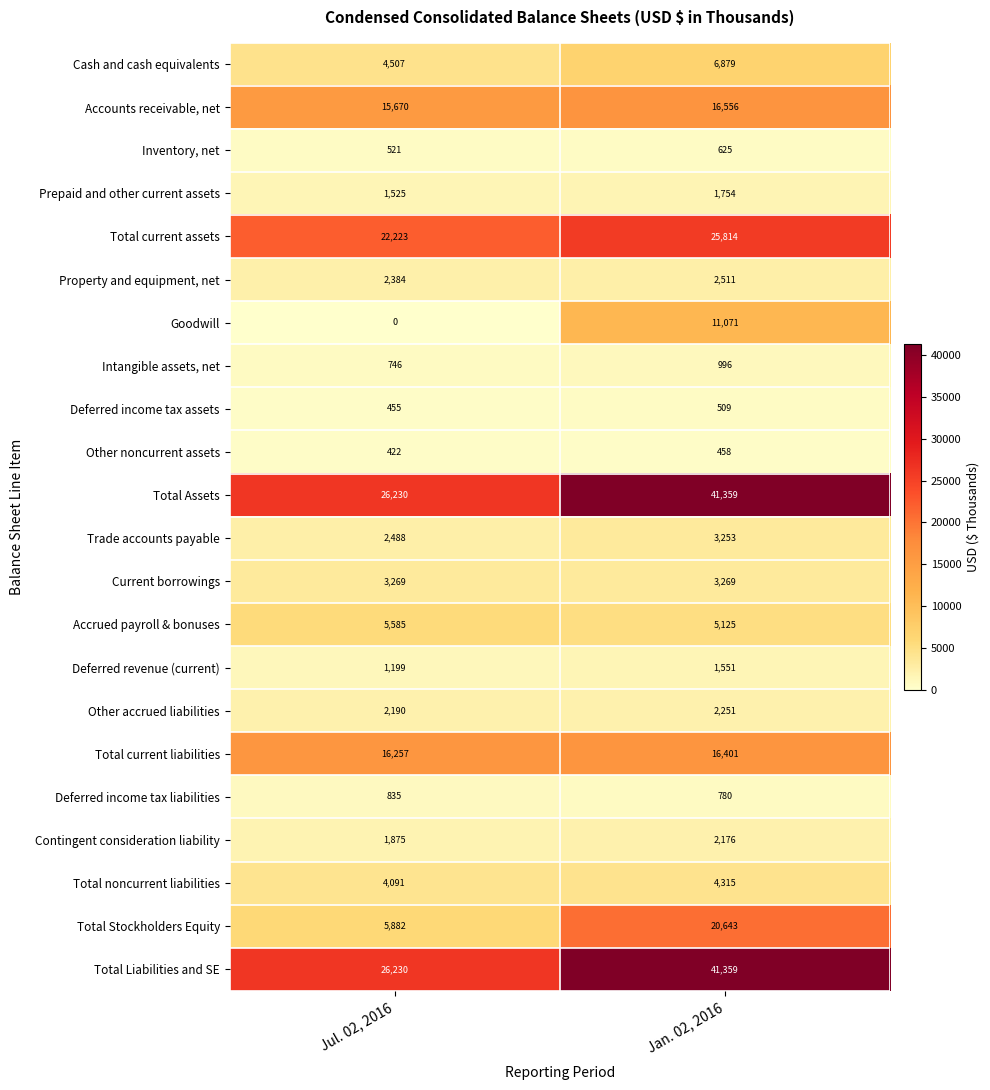

What is the spread (max minus min) of values at Jan. 02, 2016?

40901